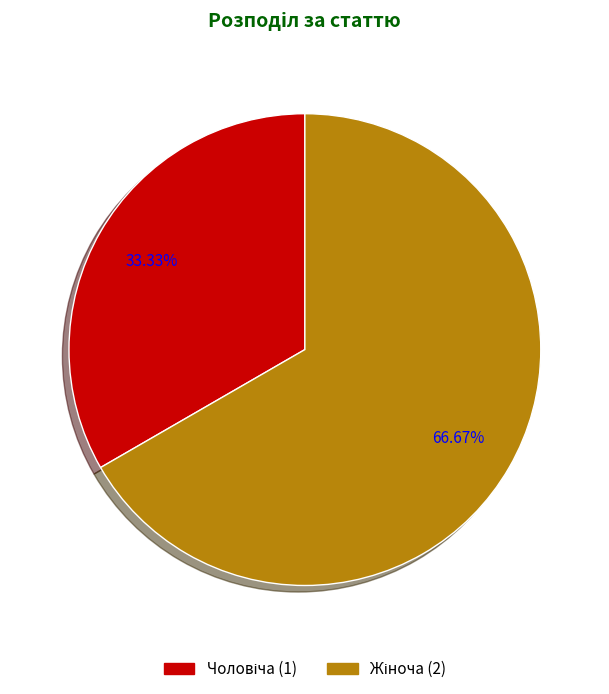

Is there any slice that represents more than half of the pie?

Yes